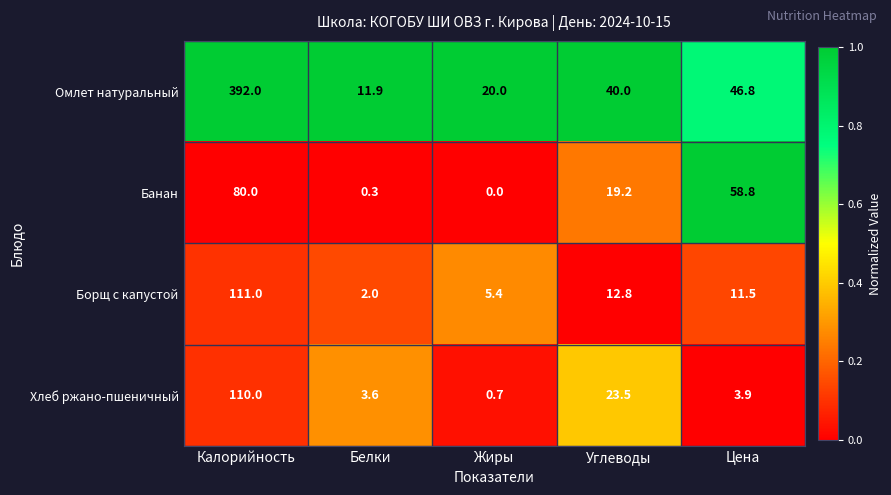

At which label does Борщ с капустой first exceed 11?

Калорийность